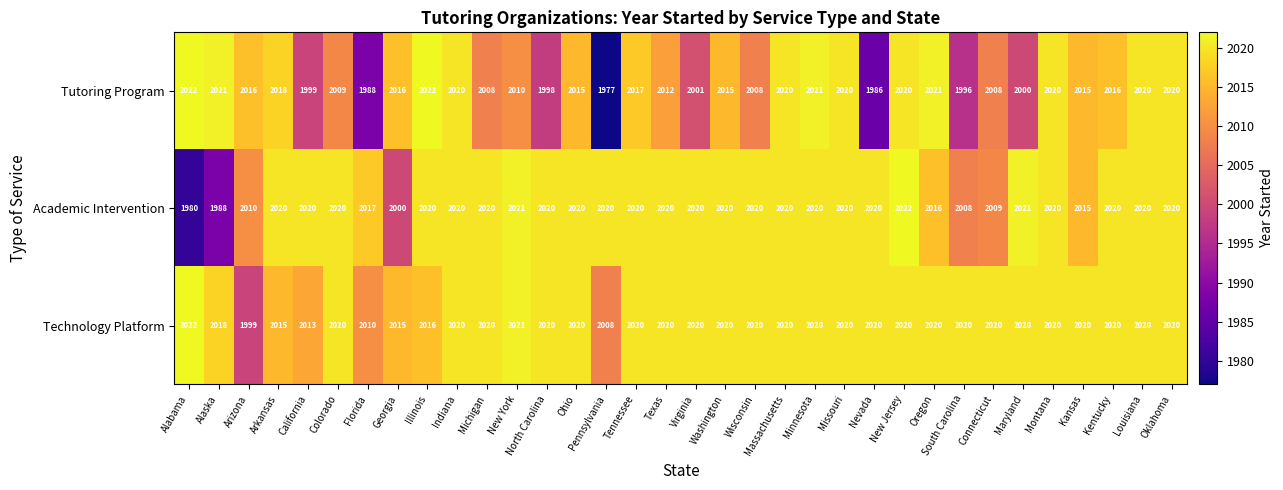

What is the approximate value of Technology Platform at Minnesota, to the nearest 10?

2020